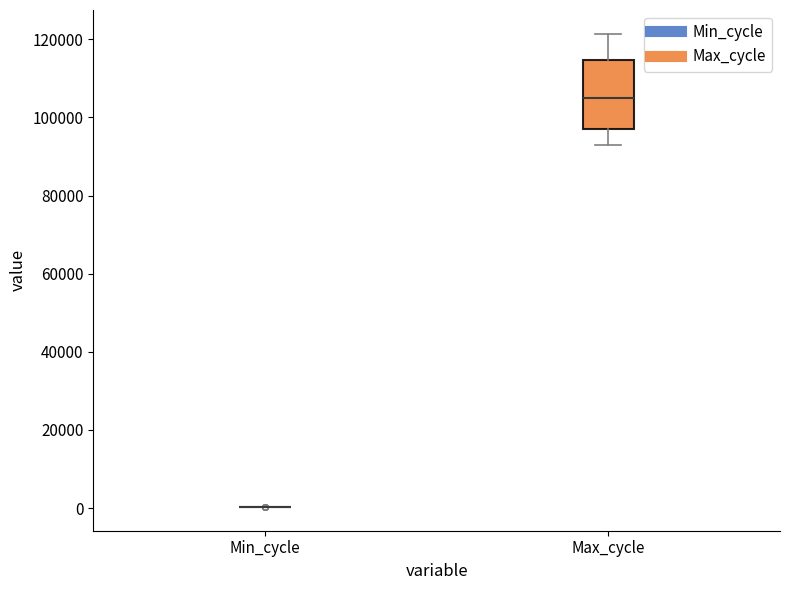

Which box is the tallest, from its lower edge to its upper edge?

Max_cycle